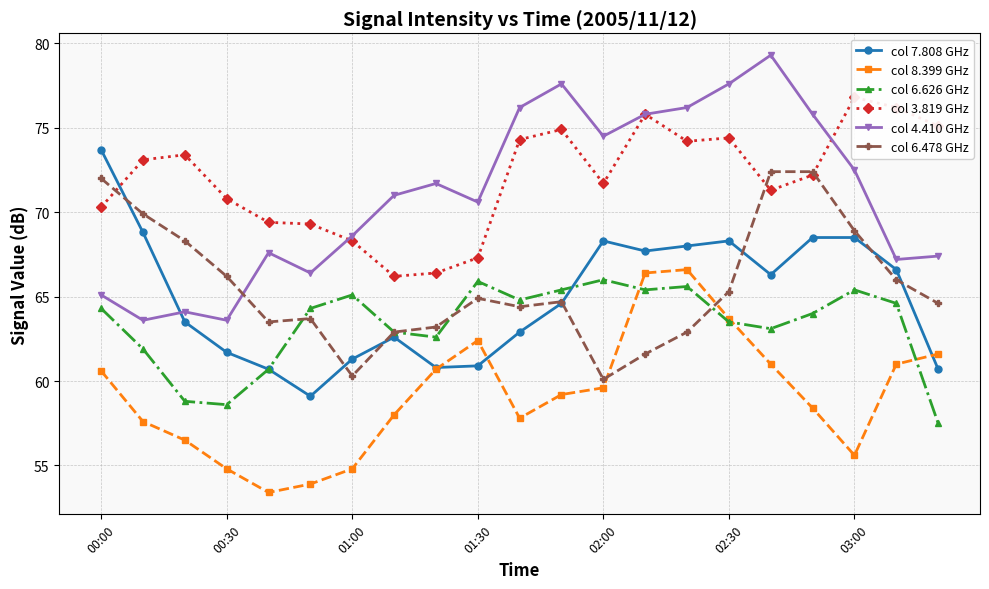

What is the maximum value for col 8.399 GHz?

66.6